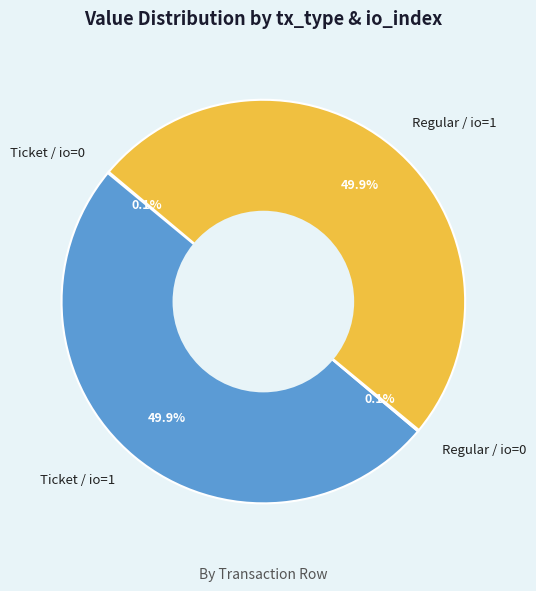

What percentage is NOT represented by Regular / io=1?

50.0%